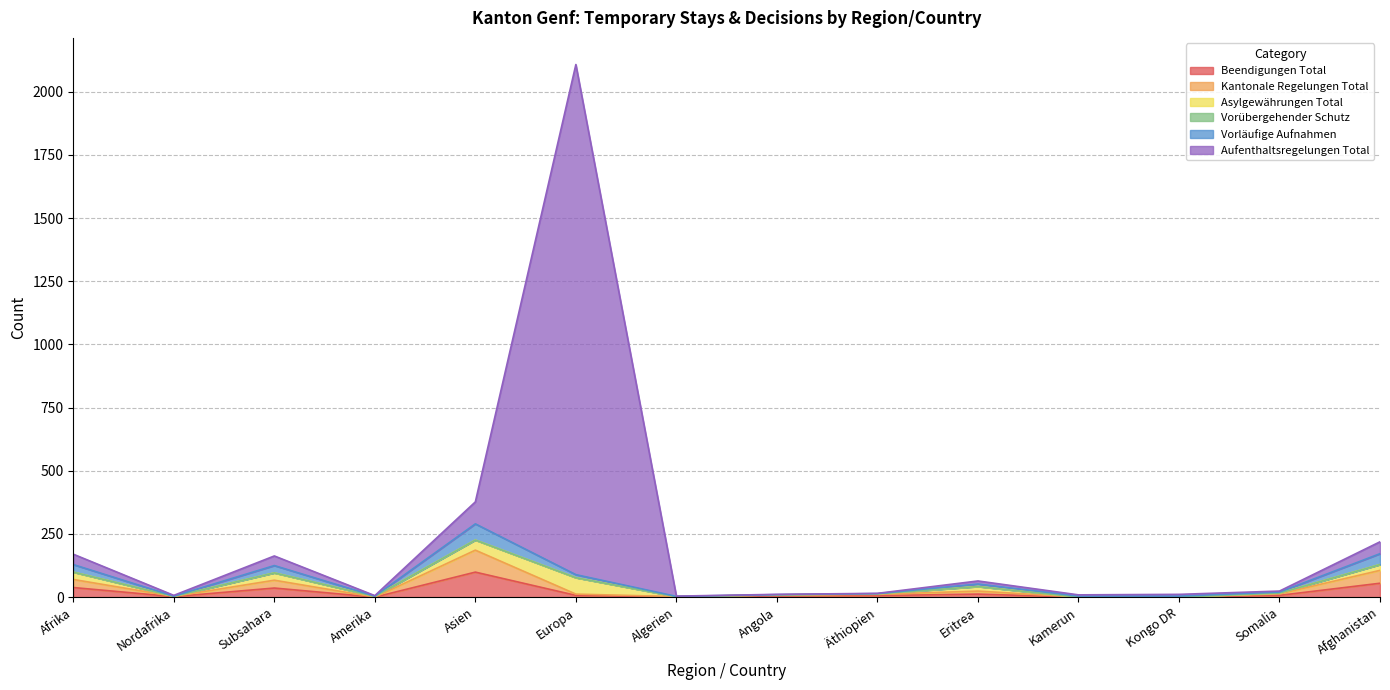

Where does the Kantonale Regelungen Total series first go above 12?

Afrika